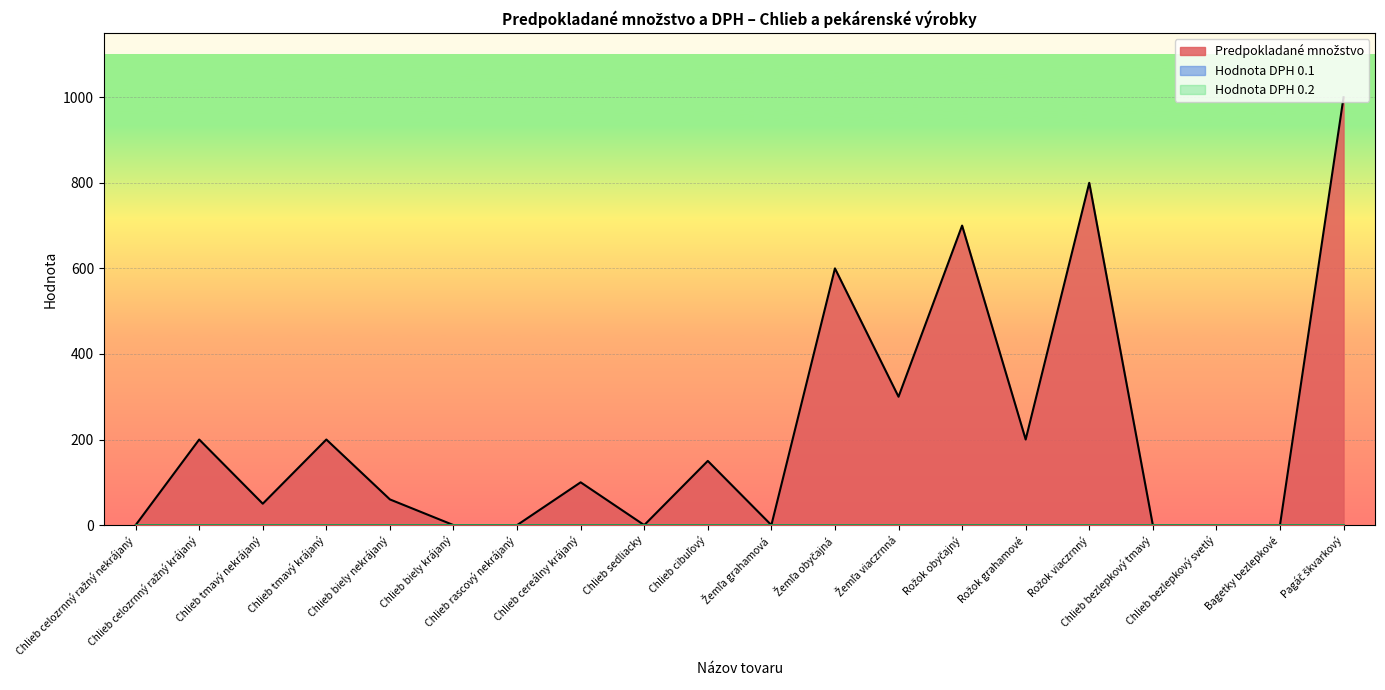

At which category is the sum across all series the highest?

Pagáč škvarkový